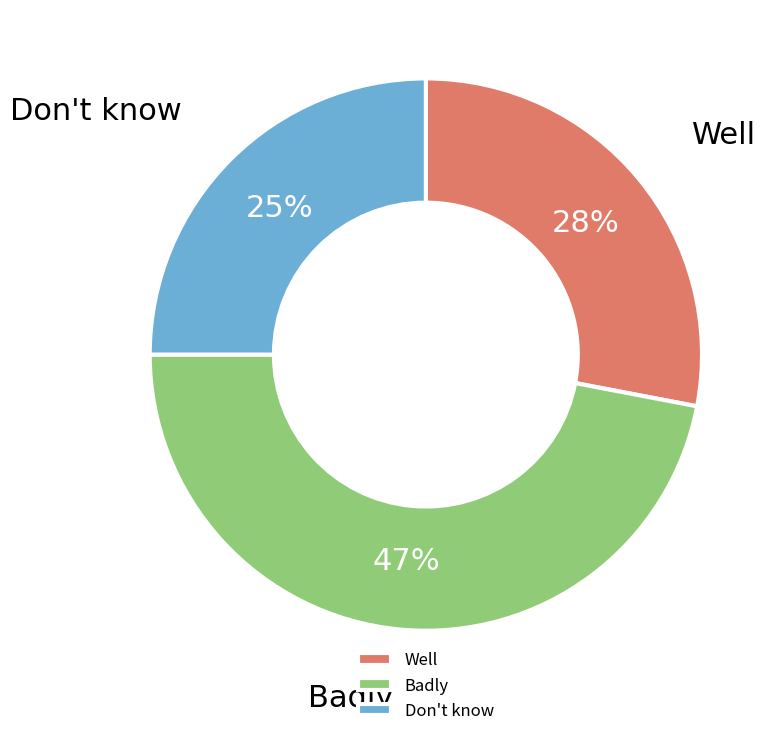

How many slices are in this pie chart?

3